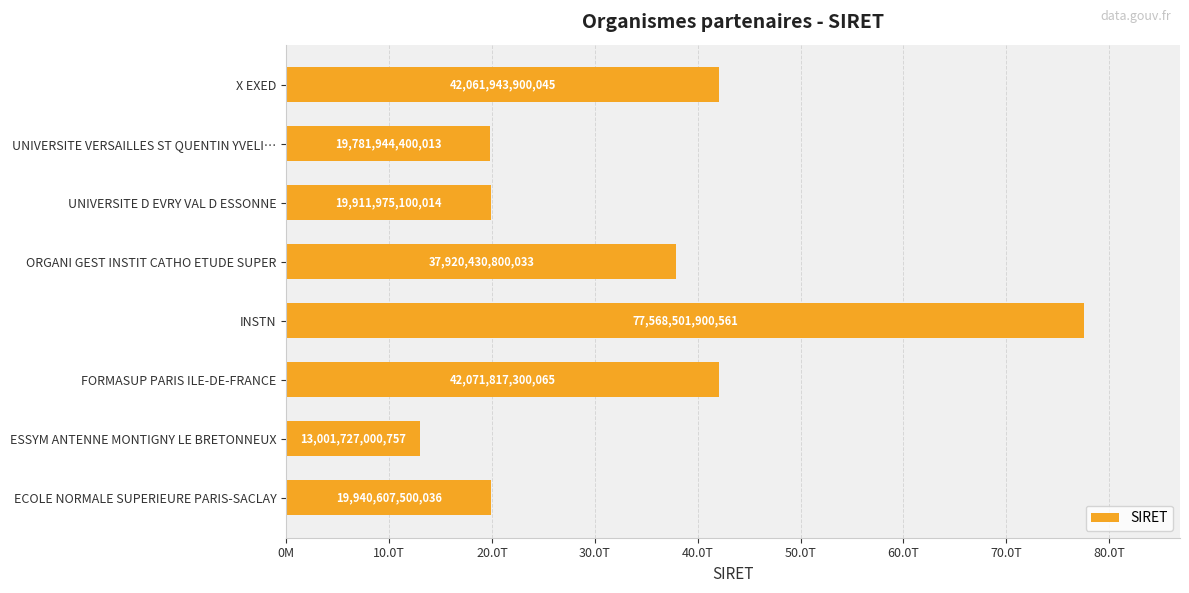

Does the chart contain any negative values?

No